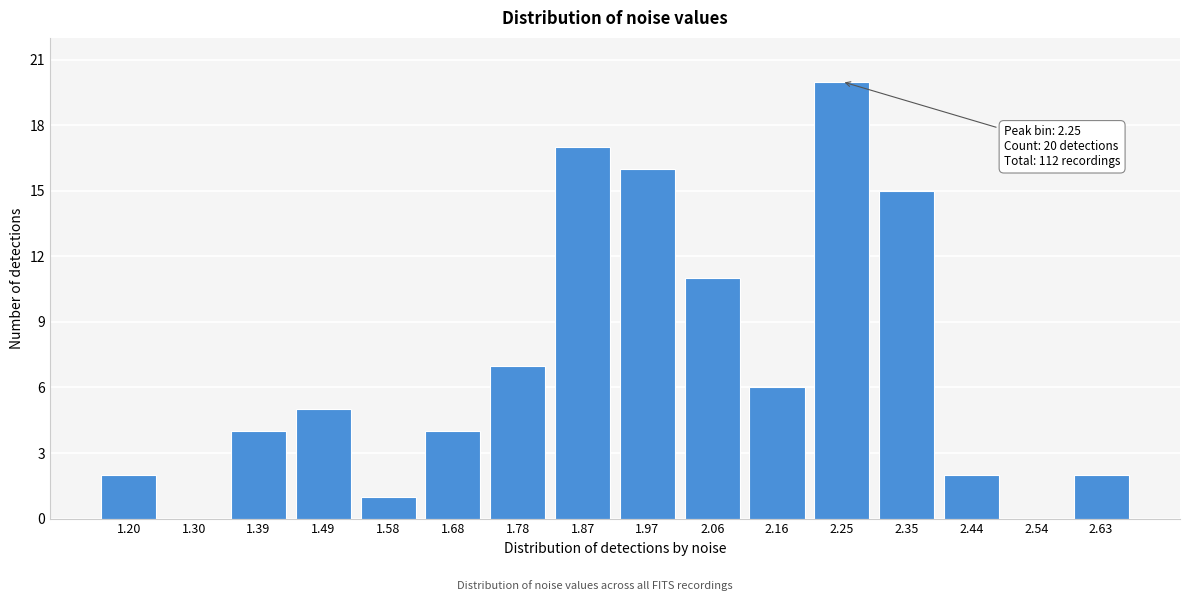

Reading right to left, transcribe all the data shown in this chart.

2.63=2	2.54=0	2.44=2	2.35=15	2.25=20	2.16=6	2.06=11	1.97=16	1.87=17	1.78=7	1.68=4	1.58=1	1.49=5	1.39=4	1.30=0	1.20=2